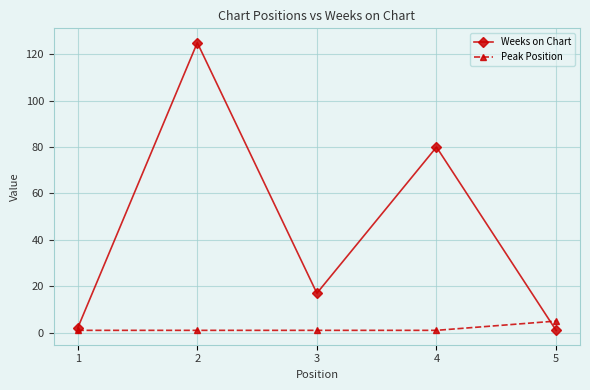

How many categories are shown in the chart?

5